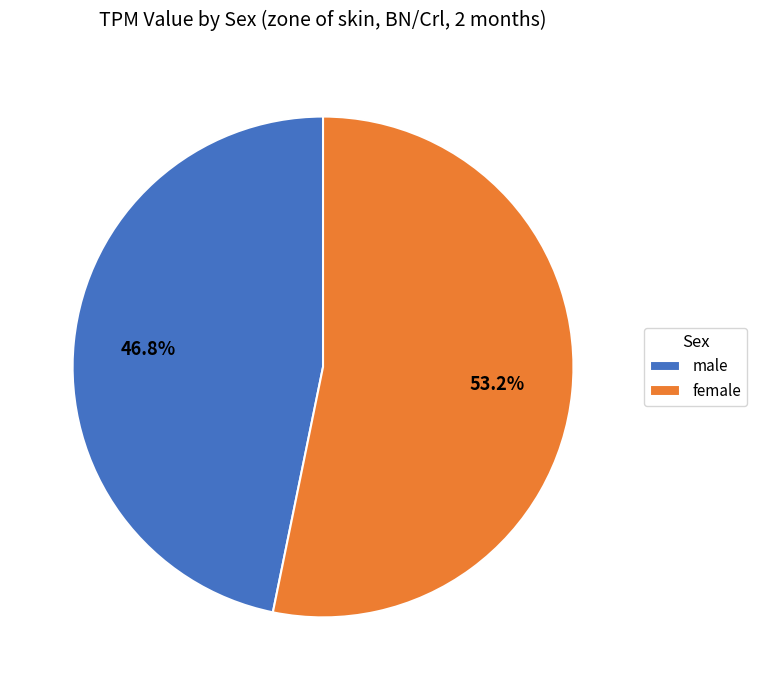

Does male represent more than half of the total?

No